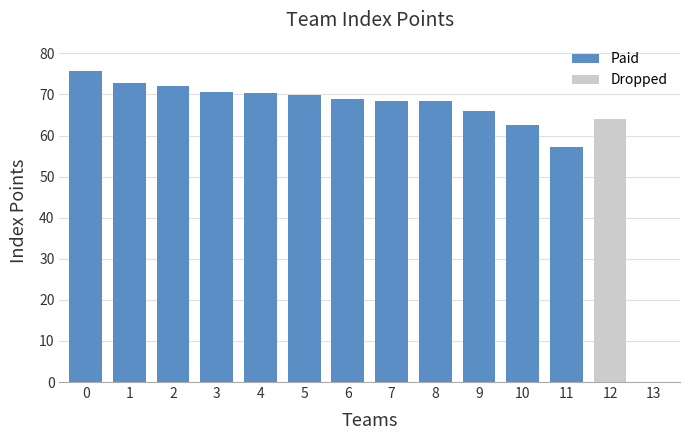

Are the bars grouped side by side (vs. stacked)?

Yes